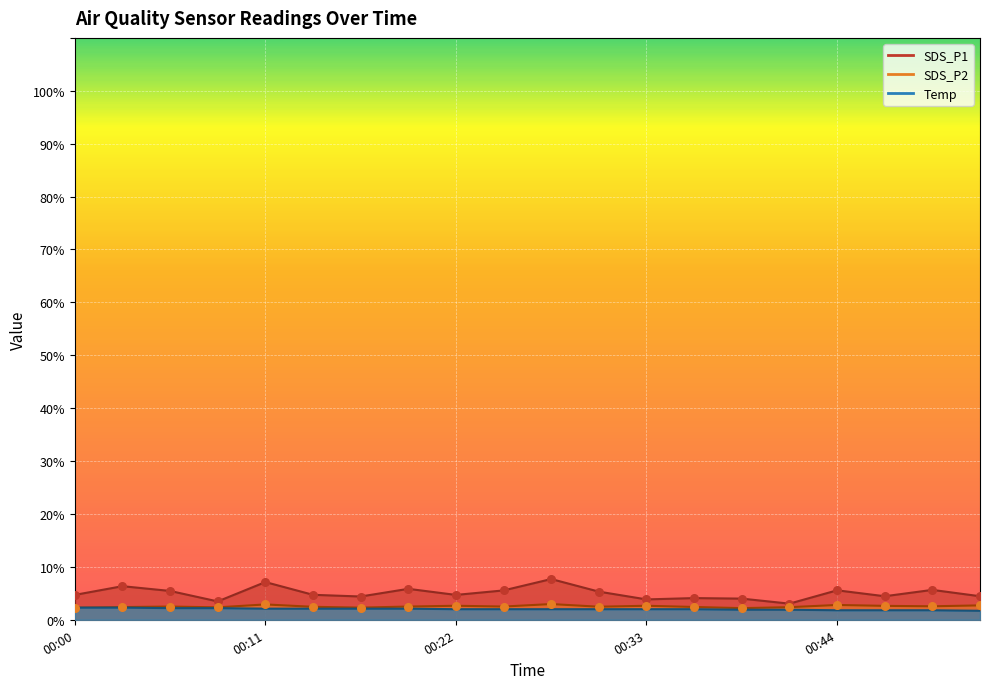

Which series contains the lowest Y value?

Temp